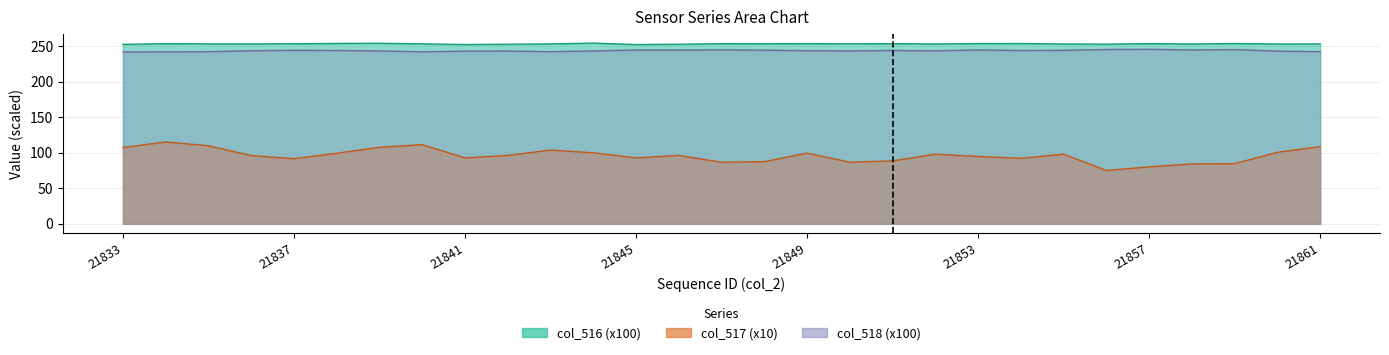

Which series has the largest range (max minus min)?

col_517